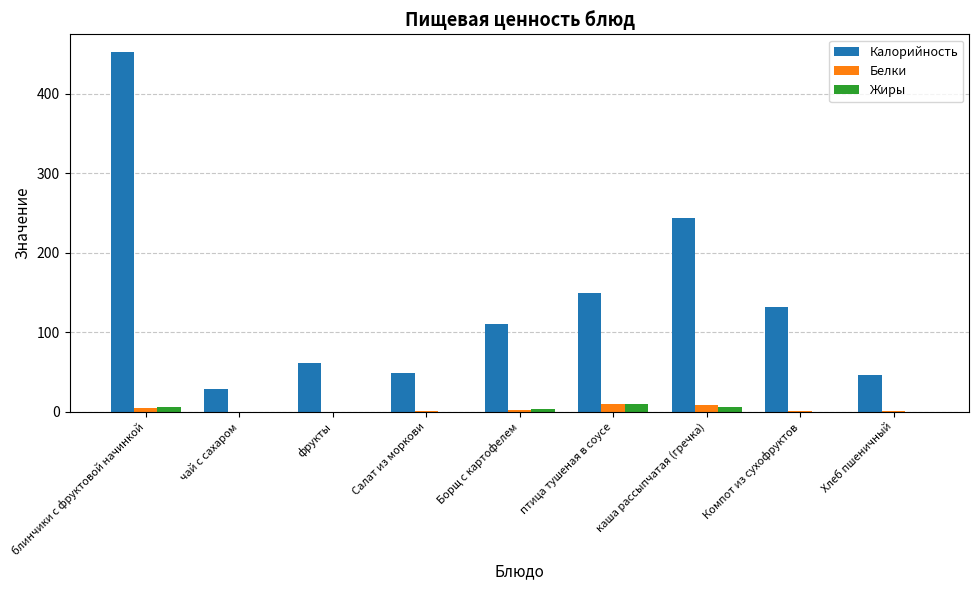

What are all the series names shown in the legend?

Калорийность, Белки, Жиры